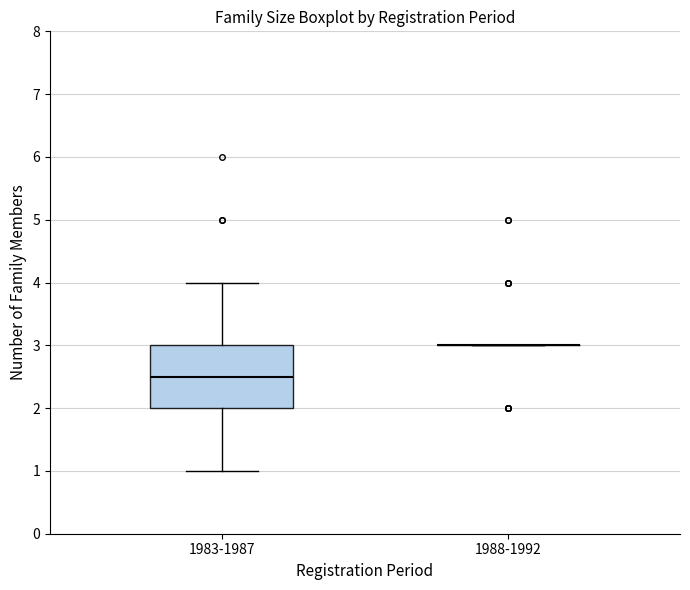

Reading left to right, transcribe this box plot: for each box, give where its median line is, the range the box spans, and where its two whiskers end, as read against the y-axis. The values are not printed on the chart, so give them approximately, as read against the axis.

1983-1987: median 2.5, box 2.0 to 3.0, whiskers 1.0 to 4.0
1988-1992: box collapsed to a line at 3.0, whiskers 3.0 to 3.0